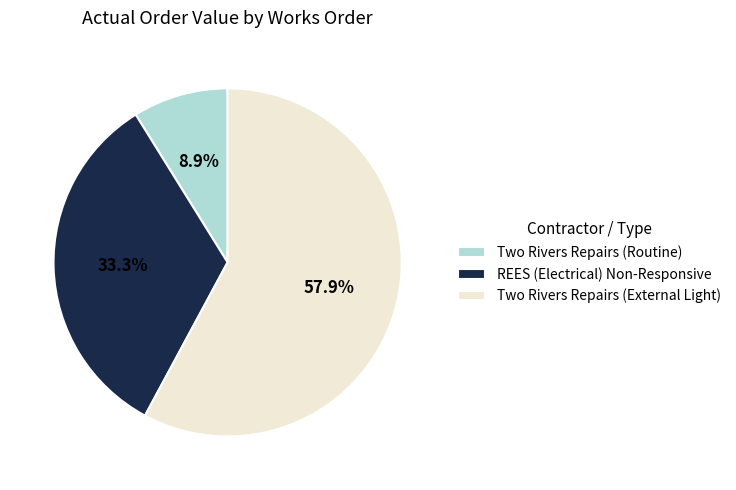

To the nearest percent, what portion does Two Rivers Repairs (Routine) represent?

9%